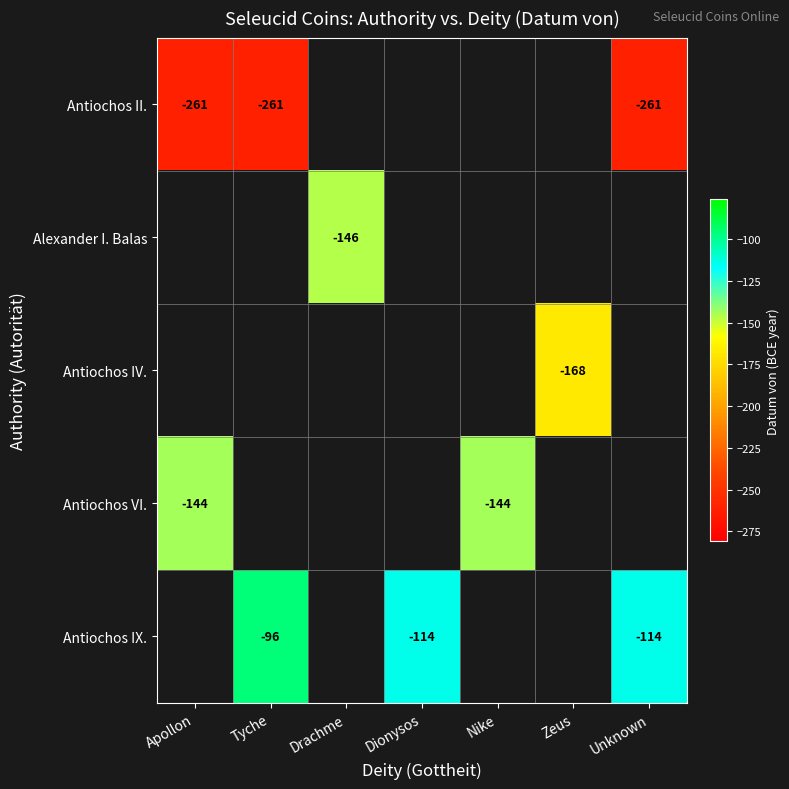

True or false: Antiochos IV. has a value of -116 at Zeus.

False